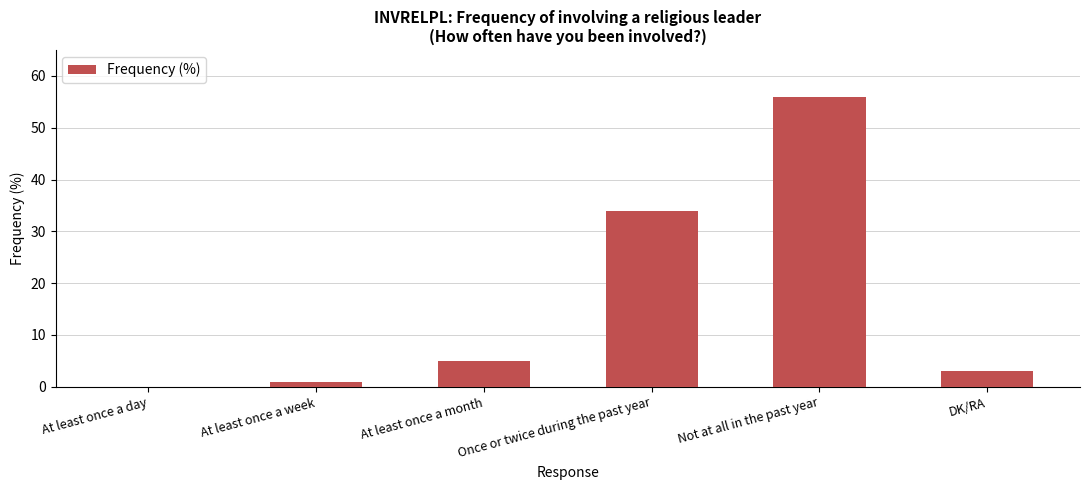

What is the maximum value shown in the chart?

56